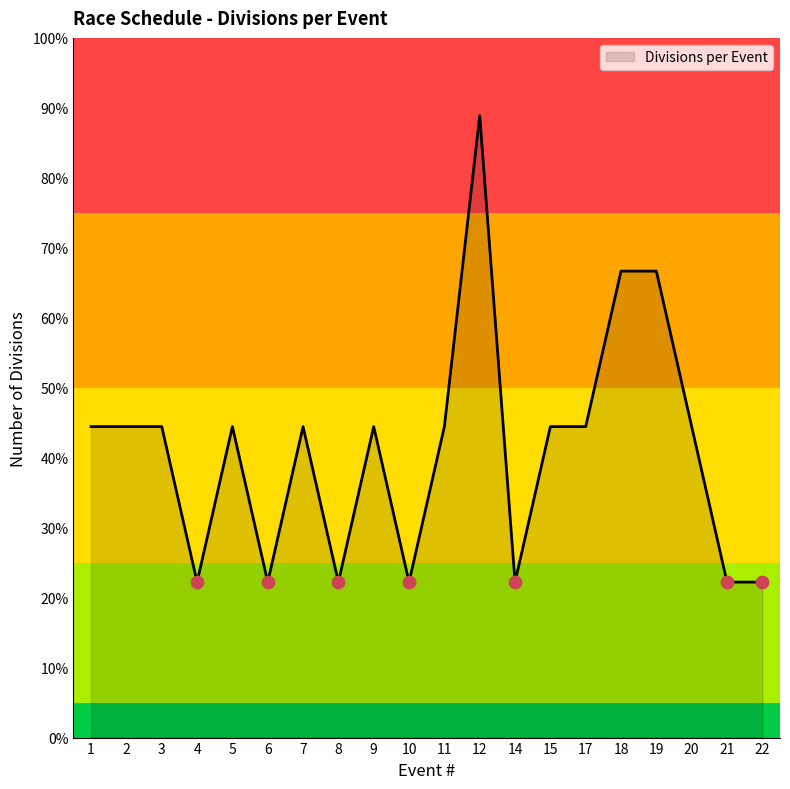

What is the ratio of the value at 5 to the value at 6?

2.0